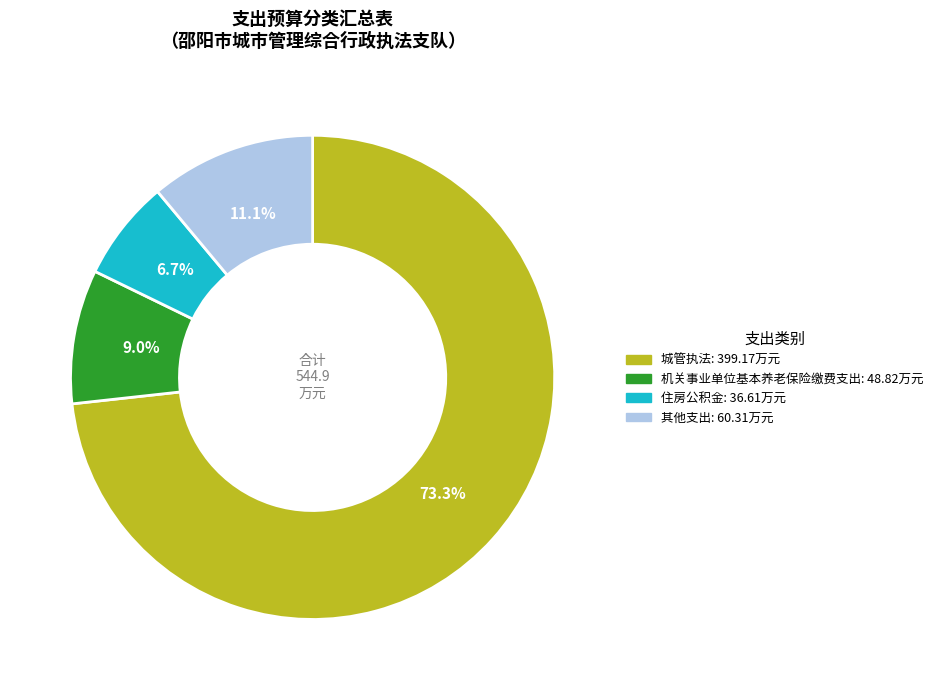

How many segments does this pie chart have?

4